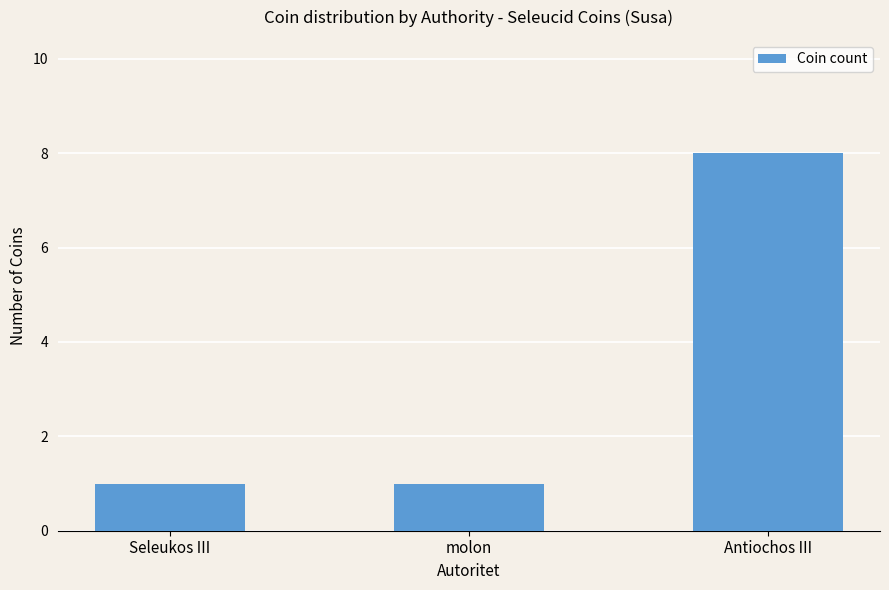

What is the ratio of the value at Seleukos III to the value at Antiochos III?

0.1